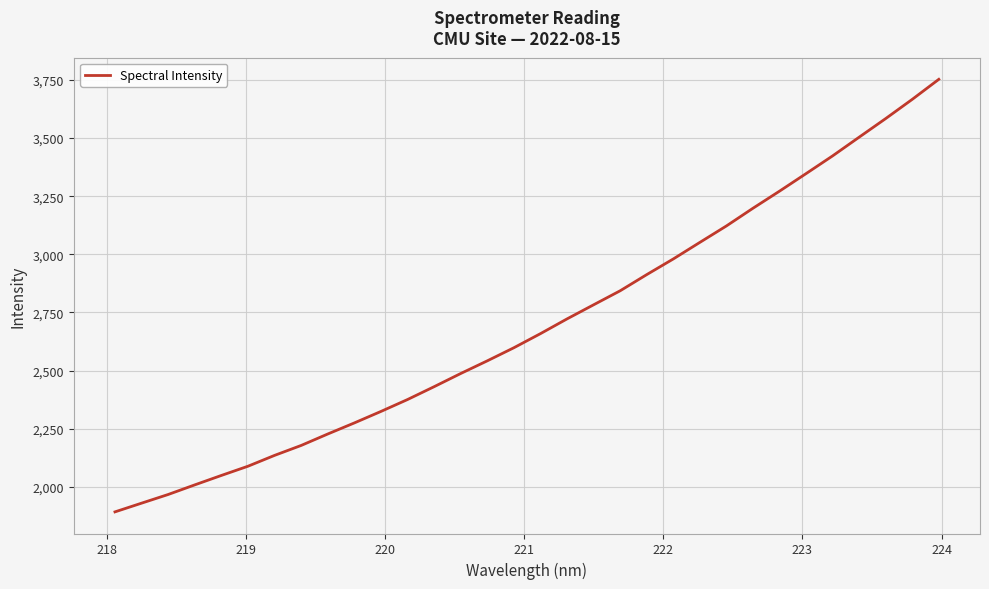

What is the difference between the maximum and minimum values?

1859.4